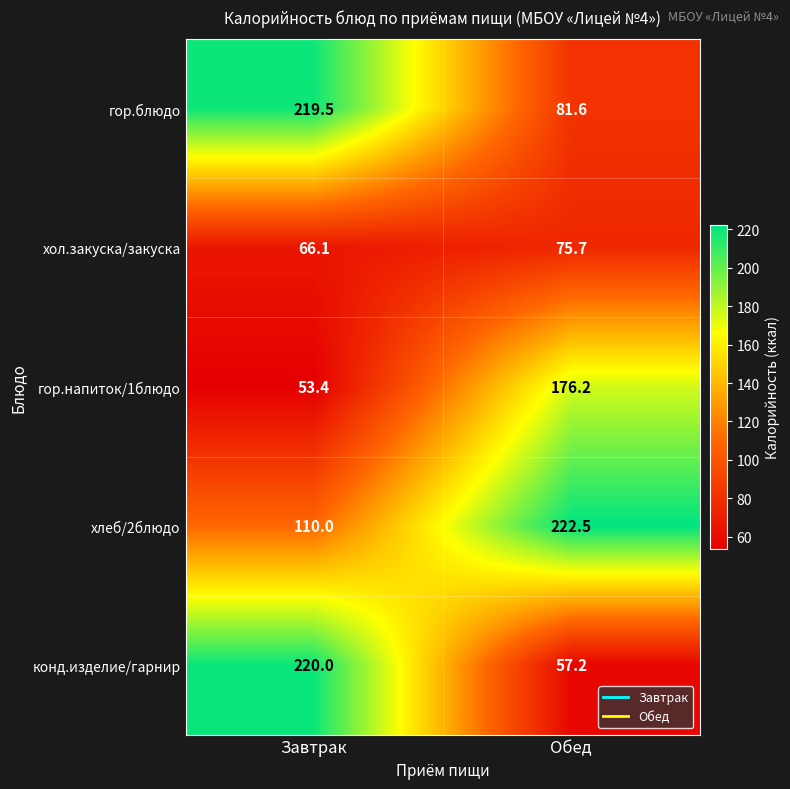

How many distinct data groups are displayed?

5